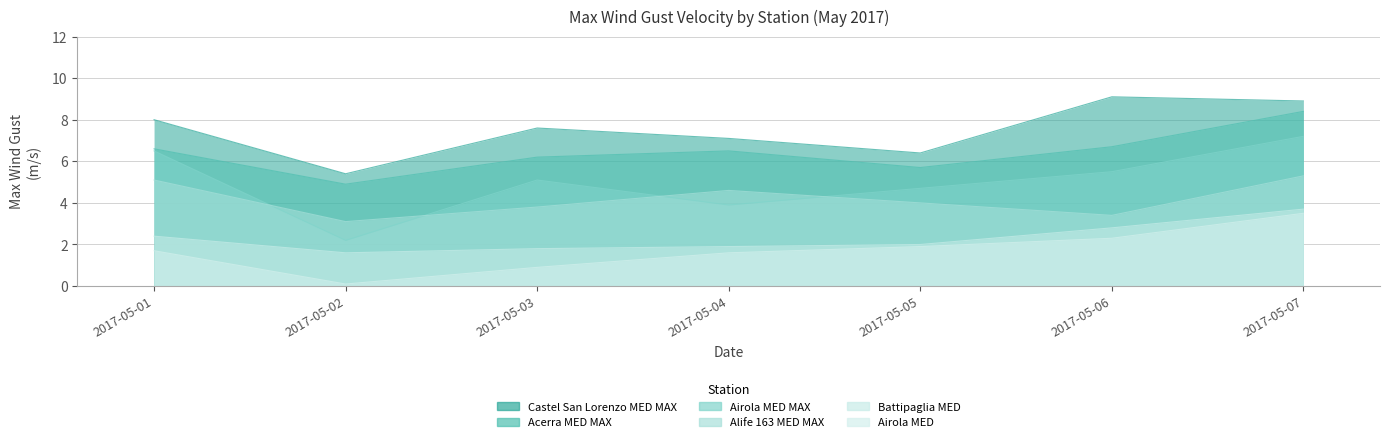

Which category has the lowest value in the Battipaglia MED series?

2017-05-02